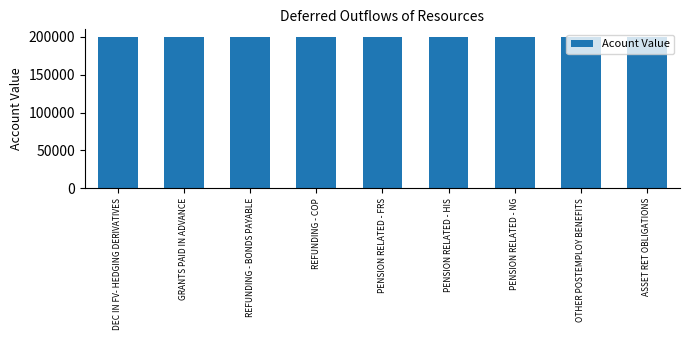

Does the chart contain any negative values?

No